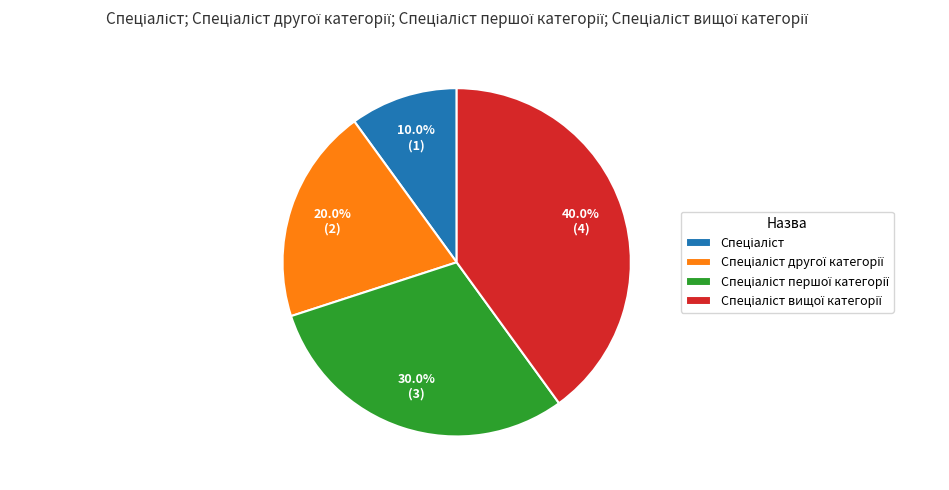

Is there any slice that represents more than half of the pie?

No